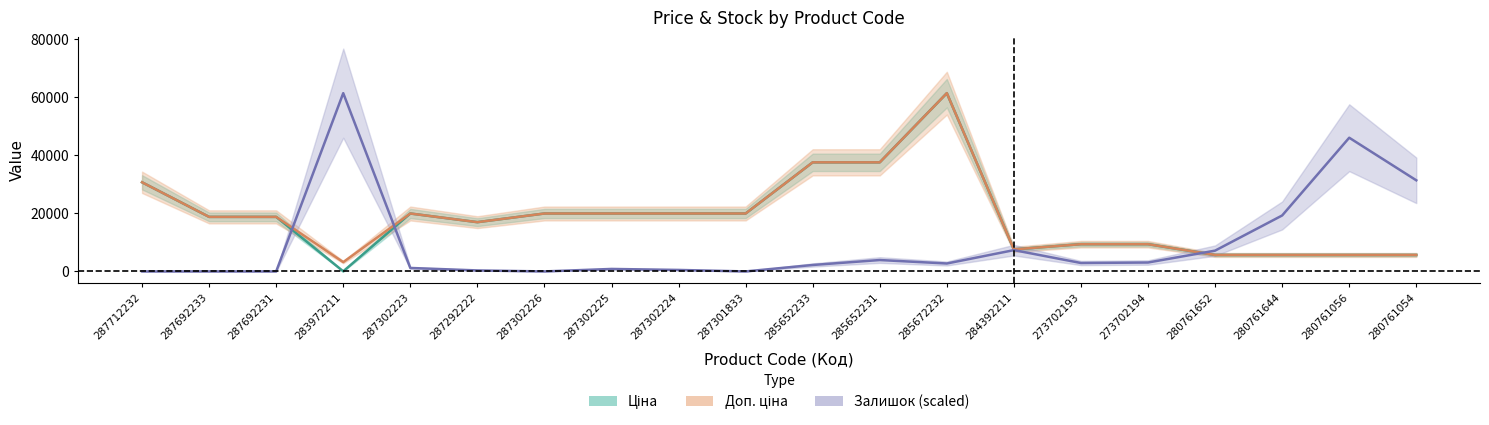

What is the approximate value of Доп. ціна at 280761652?

5673.8